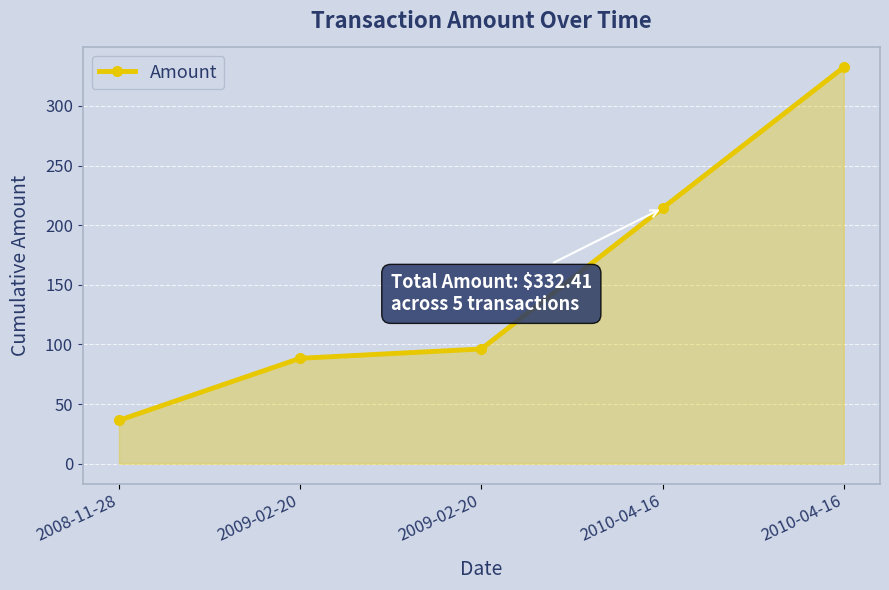

What is the approximate value at 2009-02-20?

96.2